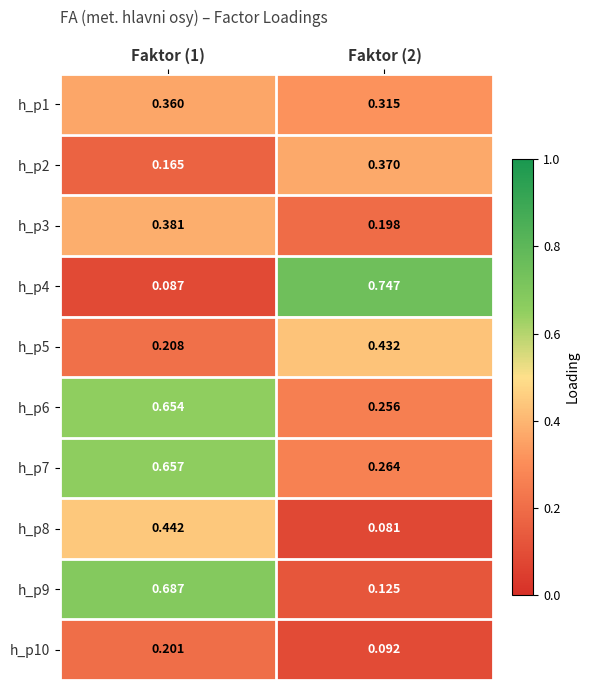

Is the value of h_p4 at Faktor (1) greater than the value of h_p1 at Faktor (1)?

No